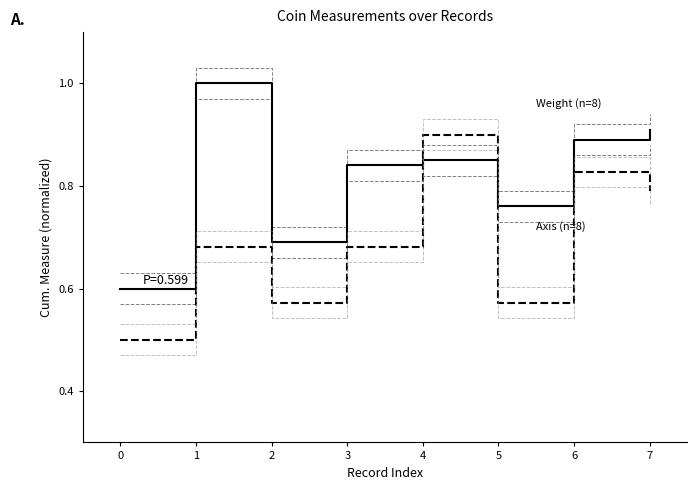

What is the highest value of the Weight (in gr.) (n=8) series?

1.0